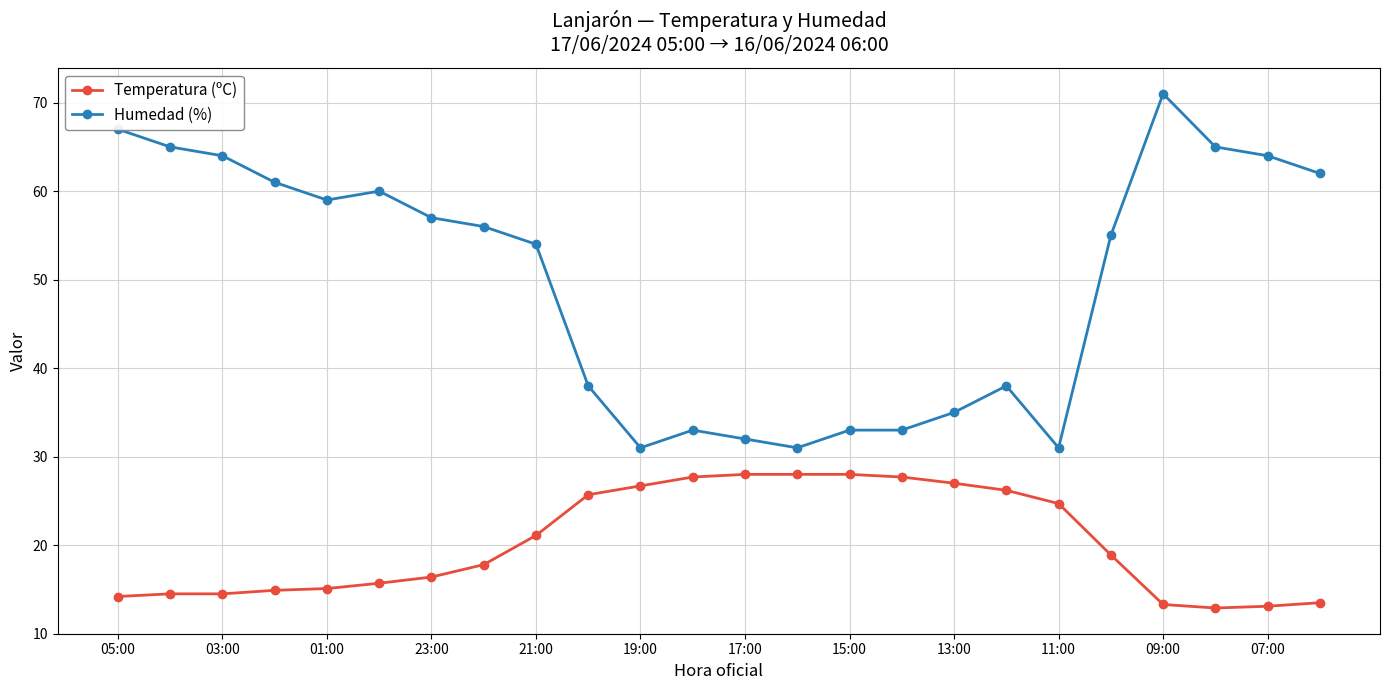

True or false: Humedad (%) and Temperatura (ºC) intersect in this chart.

False